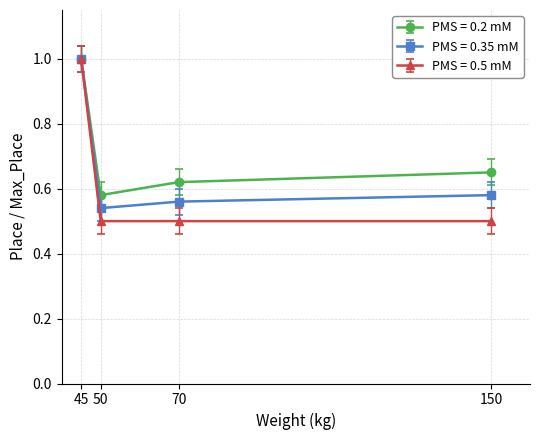

What is the value of the PMS = 0.2 mM point at the 1st from the left?

1.0